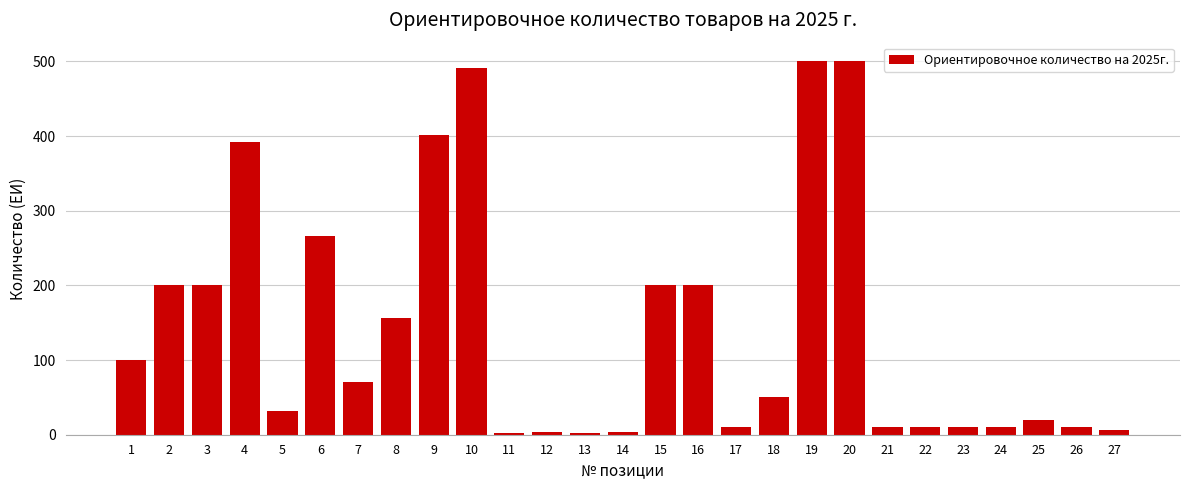

What is the ratio of the value at 15 to the value at 4?

0.5